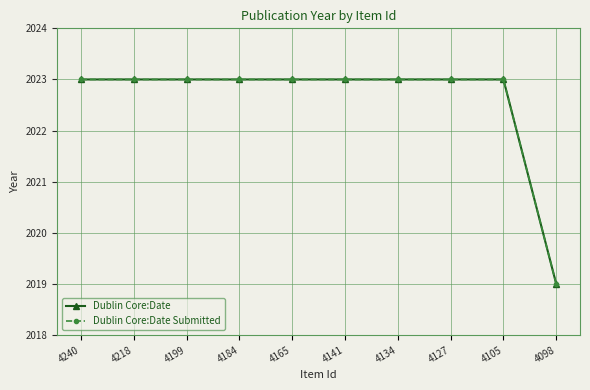

Does the chart have visible grid lines?

Yes